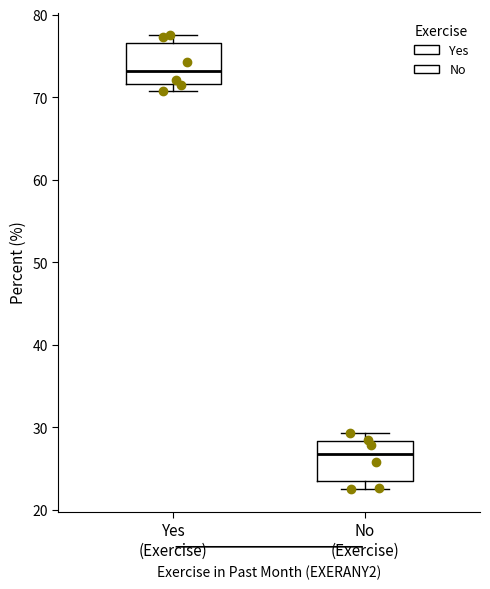

Reading left to right, read every box against the y-axis: the position of its median line, the range the box covers, and the ends of its whiskers. The values are not printed on the chart, so give them approximately, as read against the axis.

Yes (Exercise): median 73, box 72 to 77, whiskers 71 to 78
No (Exercise): median 27, box 23 to 28, whiskers 22 to 29